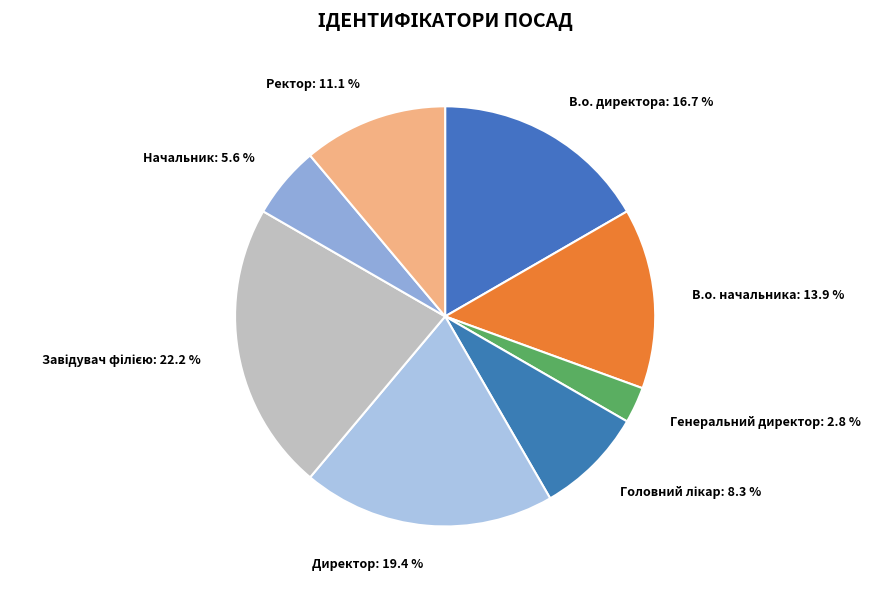

To the nearest percent, what is the average slice percentage?

12%